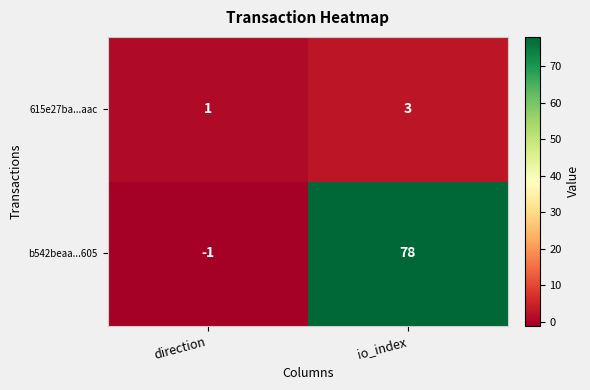

Reading left to right, list all the values displayed in this chart.

615e27ba...aac: direction=1	io_index=3
b542beaa...605: direction=-1	io_index=78